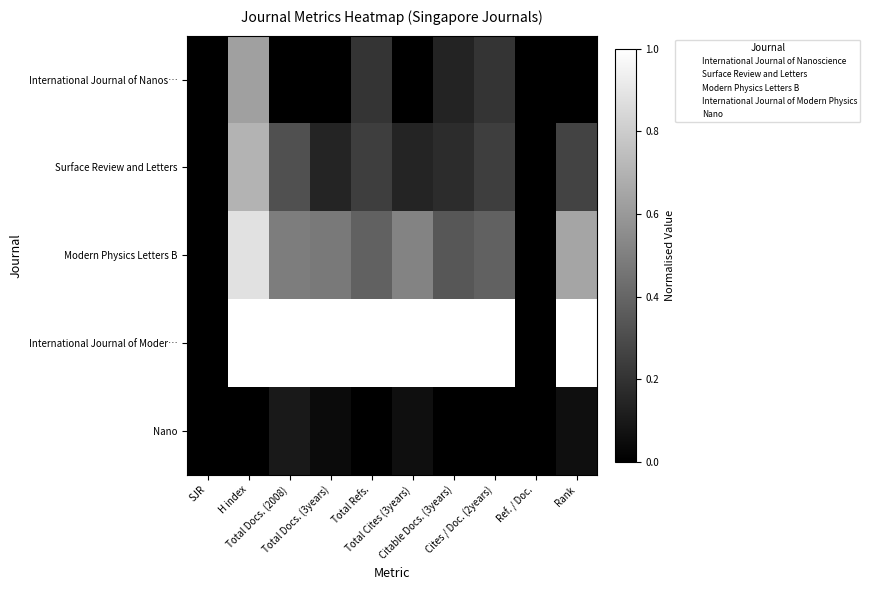

Which series changed the most between Total Cites (3years) and Ref. / Doc.?

International Journal of Moder…